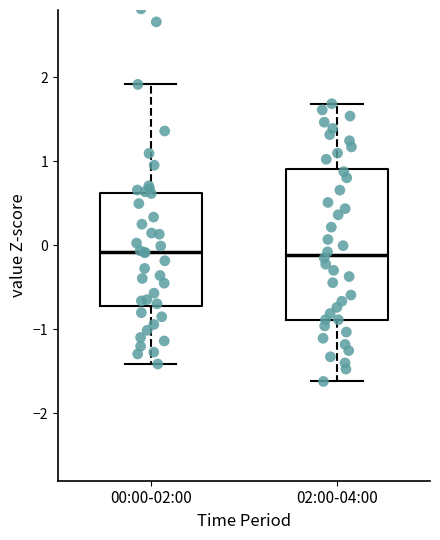

Reading left to right, transcribe this box plot: for each box, give where its median line is, the range the box spans, and where its two whiskers end, as read against the y-axis. The values are not printed on the chart, so give them approximately, as read against the axis.

00:00-02:00: median -0.1, box -0.7 to 0.6, whiskers -1.4 to 1.9
02:00-04:00: median -0.1, box -0.9 to 0.9, whiskers -1.6 to 1.7